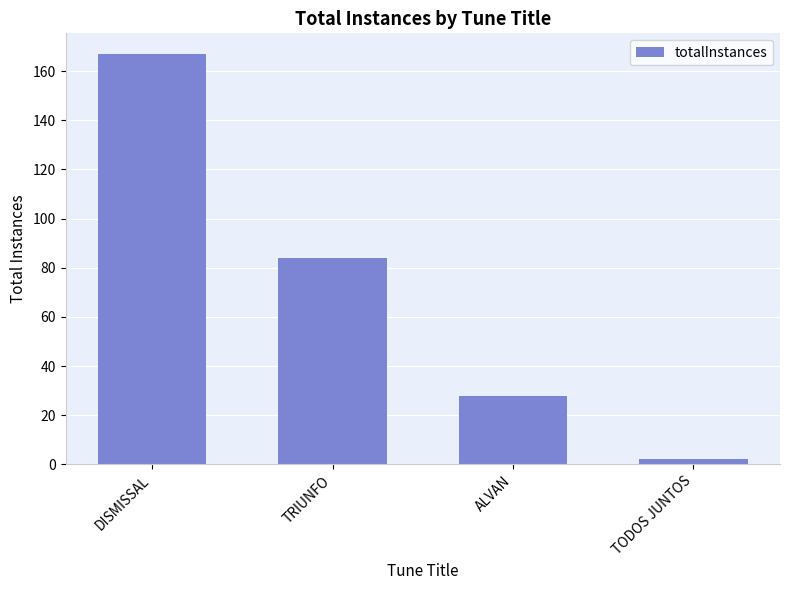

List the labels in order of value, smallest first.

TODOS JUNTOS, ALVAN, TRIUNFO, DISMISSAL